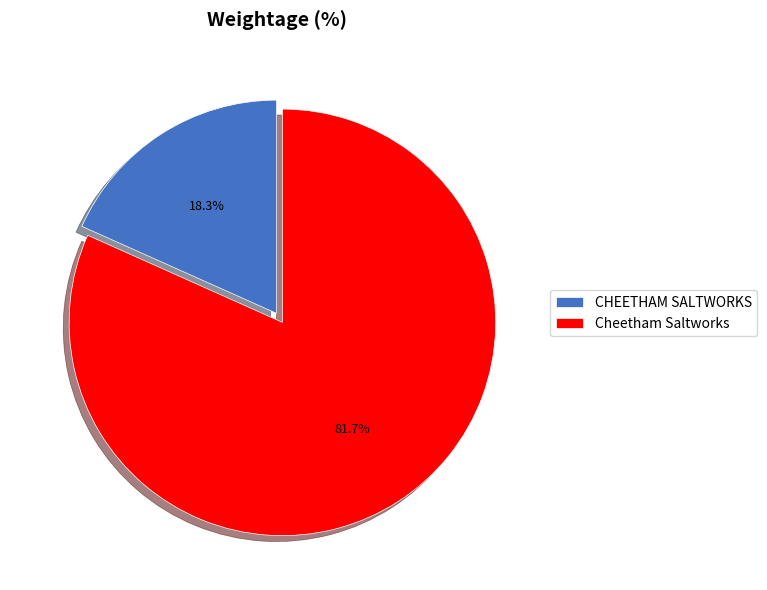

What is the majority slice?

Cheetham Saltworks